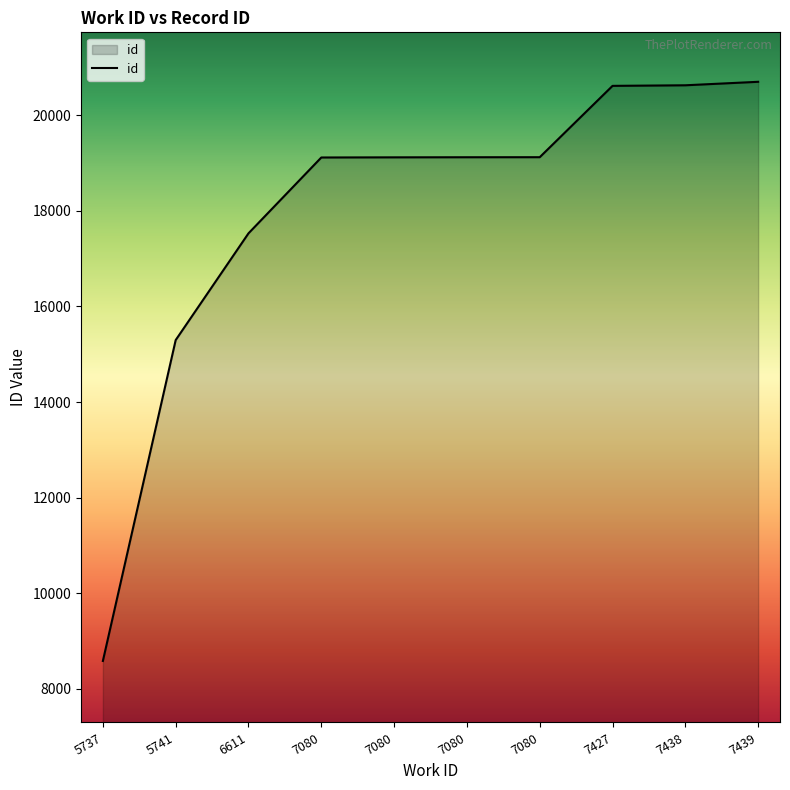

Rank the categories by value from lowest to highest.

5737, 5741, 6611, 7080, 7080, 7080, 7080, 7427, 7438, 7439